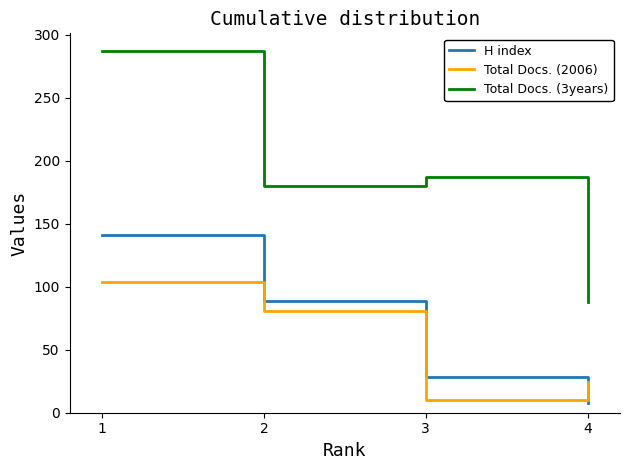

The value of Total Docs. (3years) at 2 is 180. True or false?

True